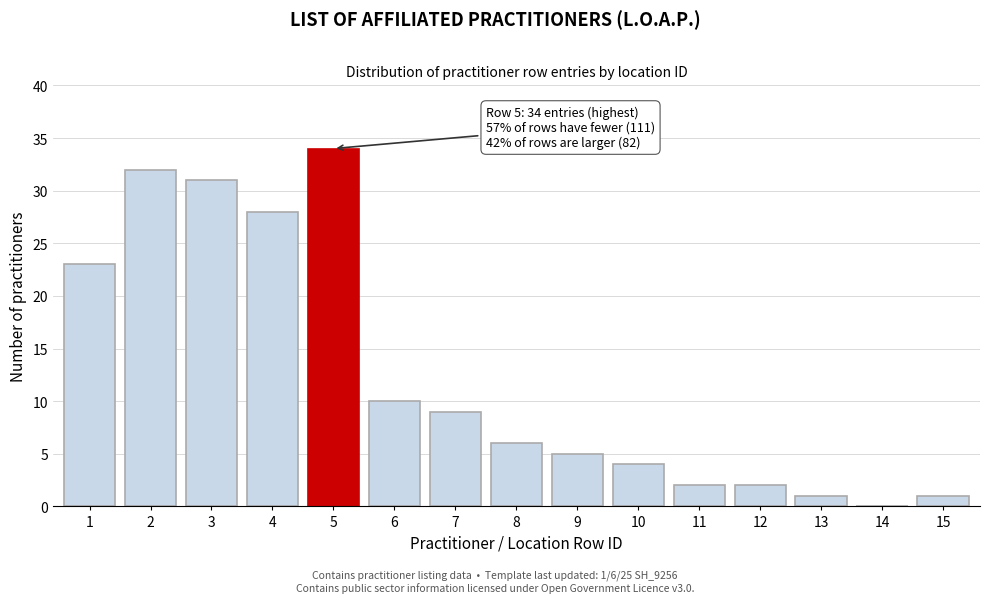

Reading left to right, list all the values displayed in this chart.

1=23	2=32	3=31	4=28	5=34	6=10	7=9	8=6	9=5	10=4	11=2	12=2	13=1	14=0	15=1